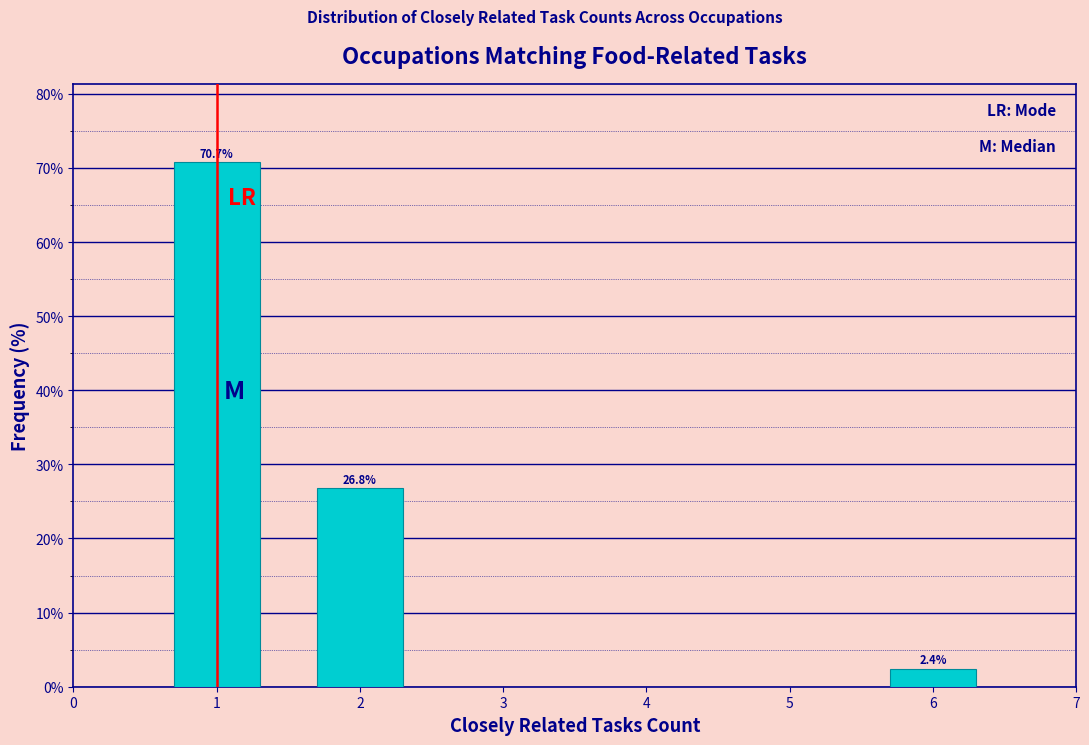

Reading left to right, list all the values displayed in this chart.

70.7	26.8	2.4